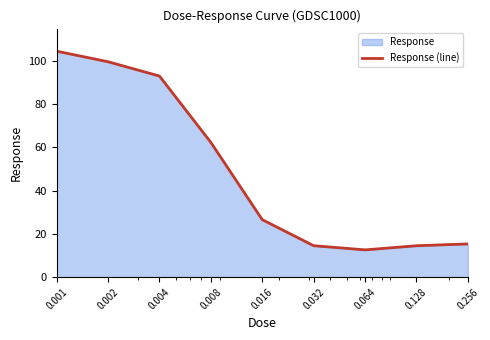

How many data points are less than 26?

4